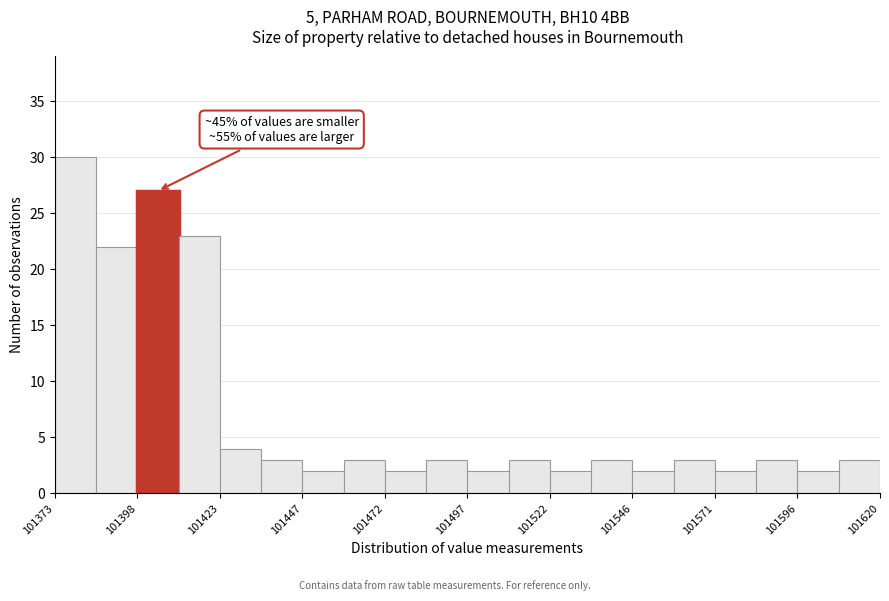

Around what value on the x-axis is the tallest bar? Give the approximate position of its centre, as read against the axis.

101380